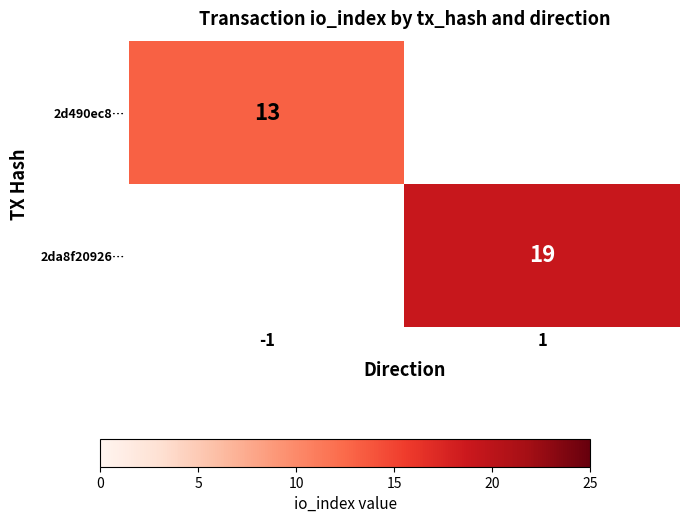

What is the smallest value displayed?

13.0